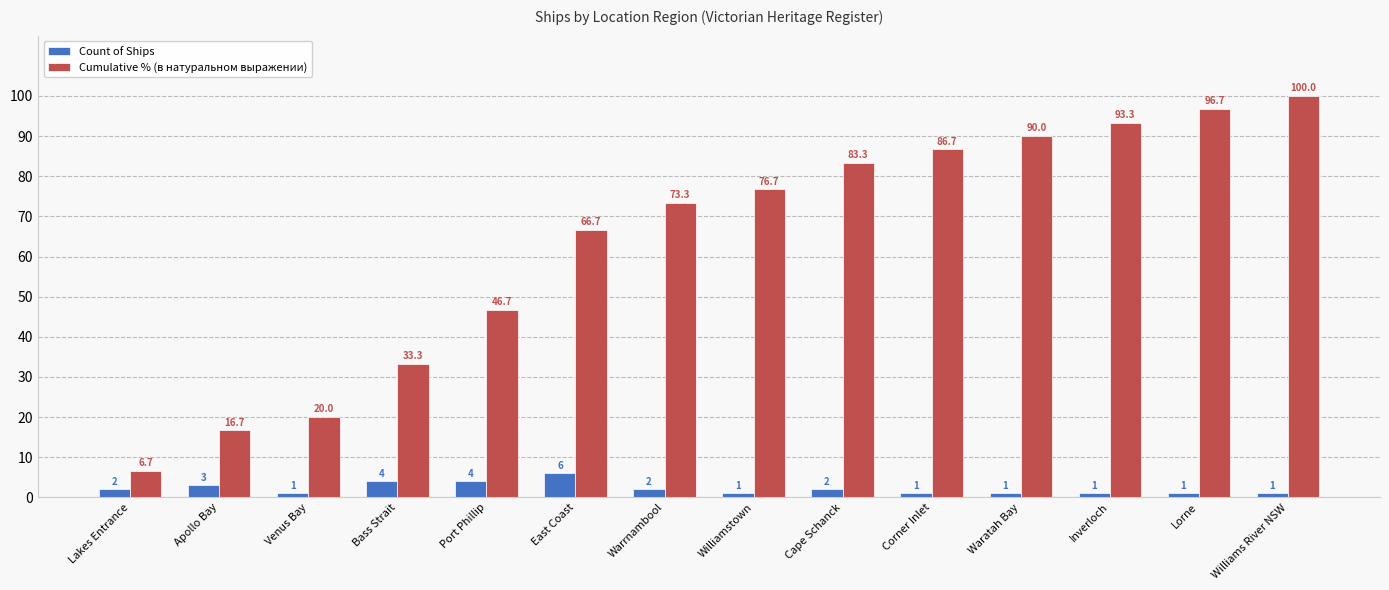

Which series has the largest total across all categories?

Cumulative % (в натуральном выражении)